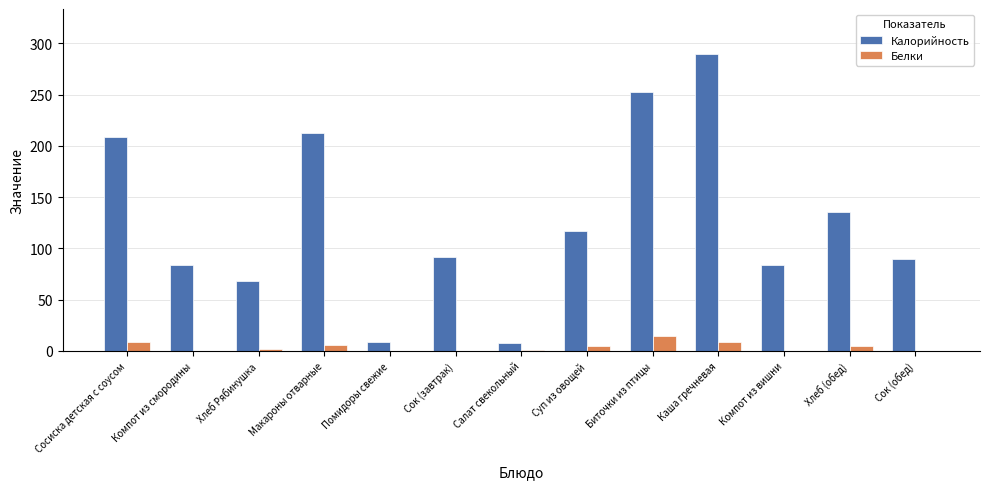

The value of Калорийность at Хлеб Рябинушка is 94.4. True or false?

False